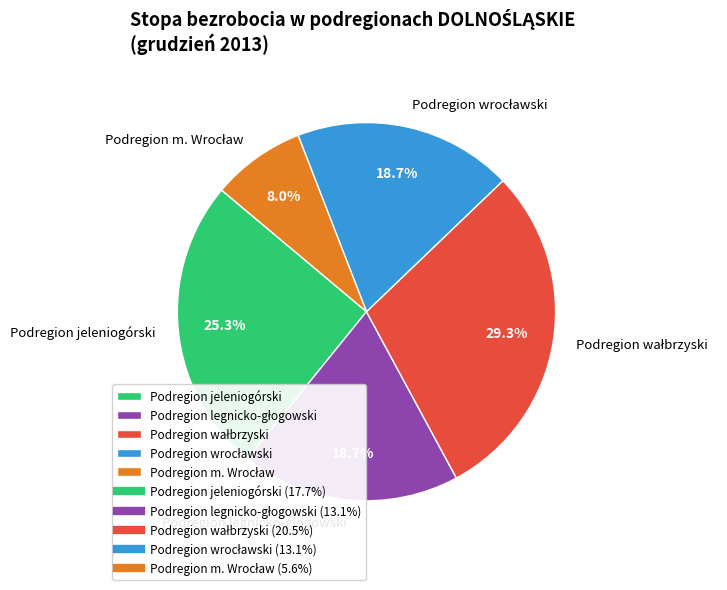

Does any single category account for the majority?

No